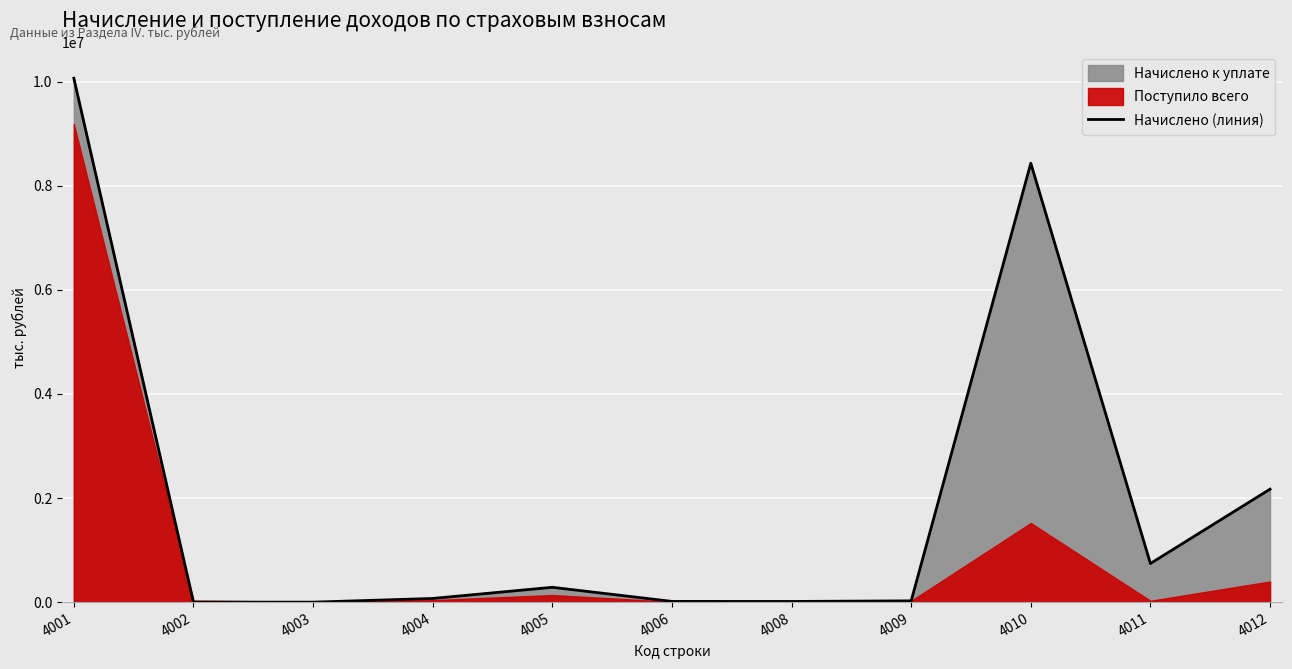

How many data points are above 71065?

5